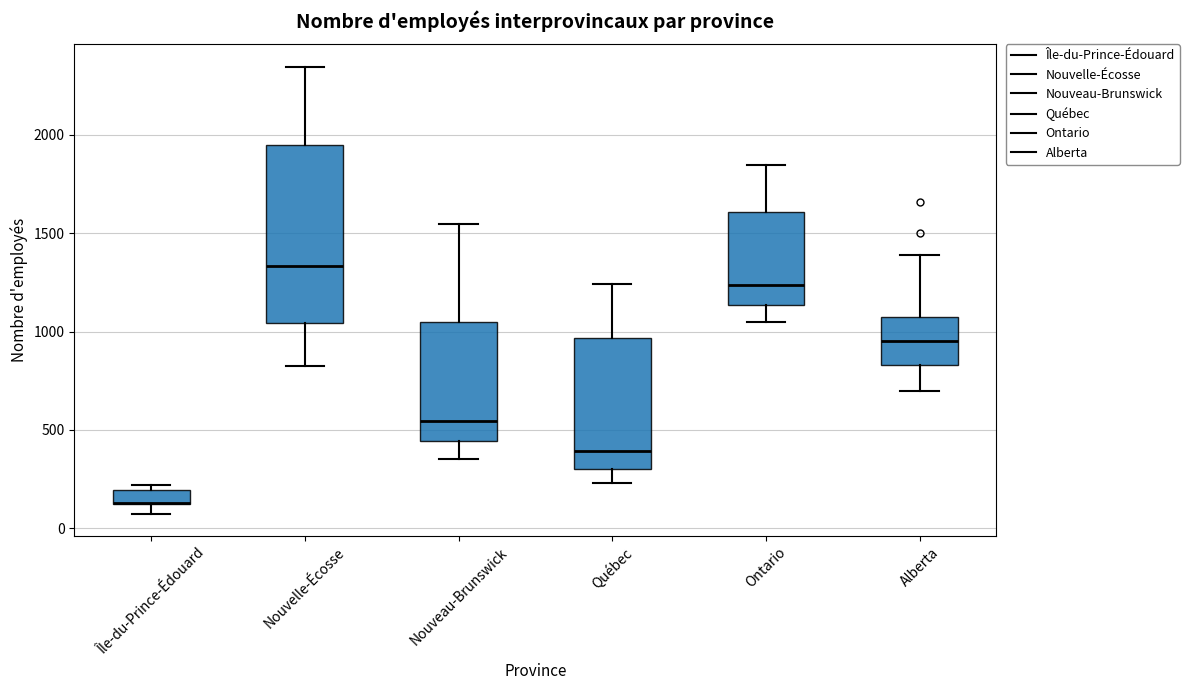

Where does the upper whisker of the box for Alberta end on the y-axis? The values are not printed on the chart, so give them approximately, as read against the axis.

1400